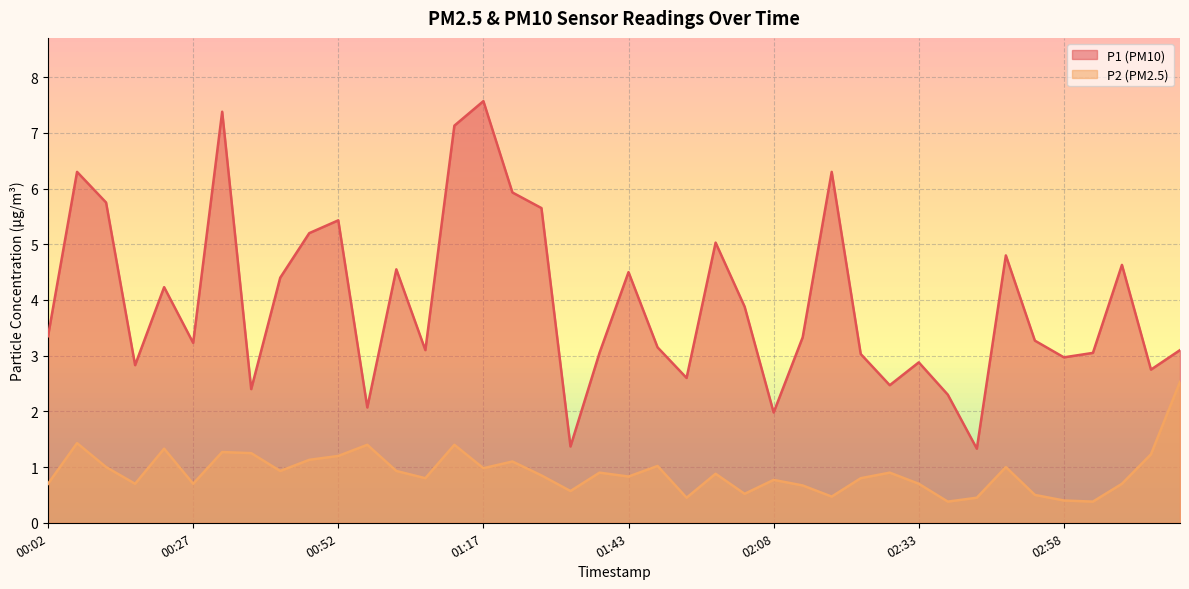

What is the total value across all series at 01:58?

5.9